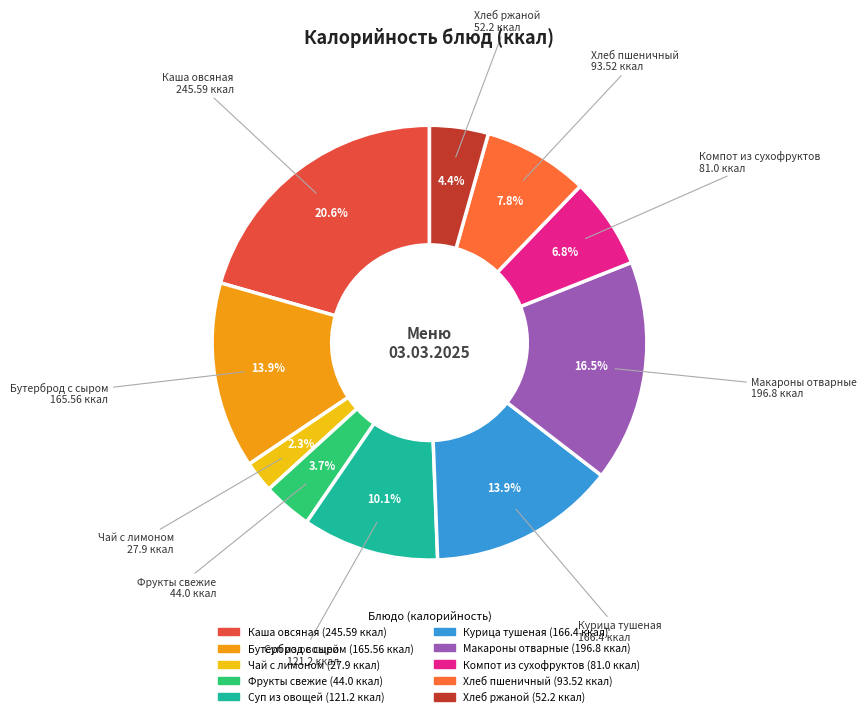

Approximately how many times larger is the value at Курица тушеная compared to Фрукты свежие?

3.8